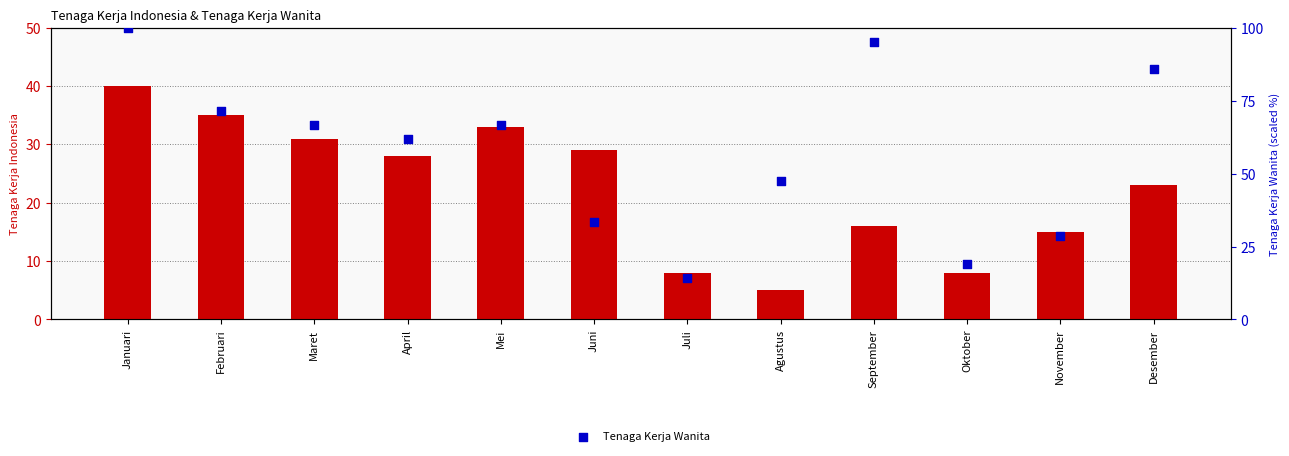

At how many categories does at least one series exceed 43?

8